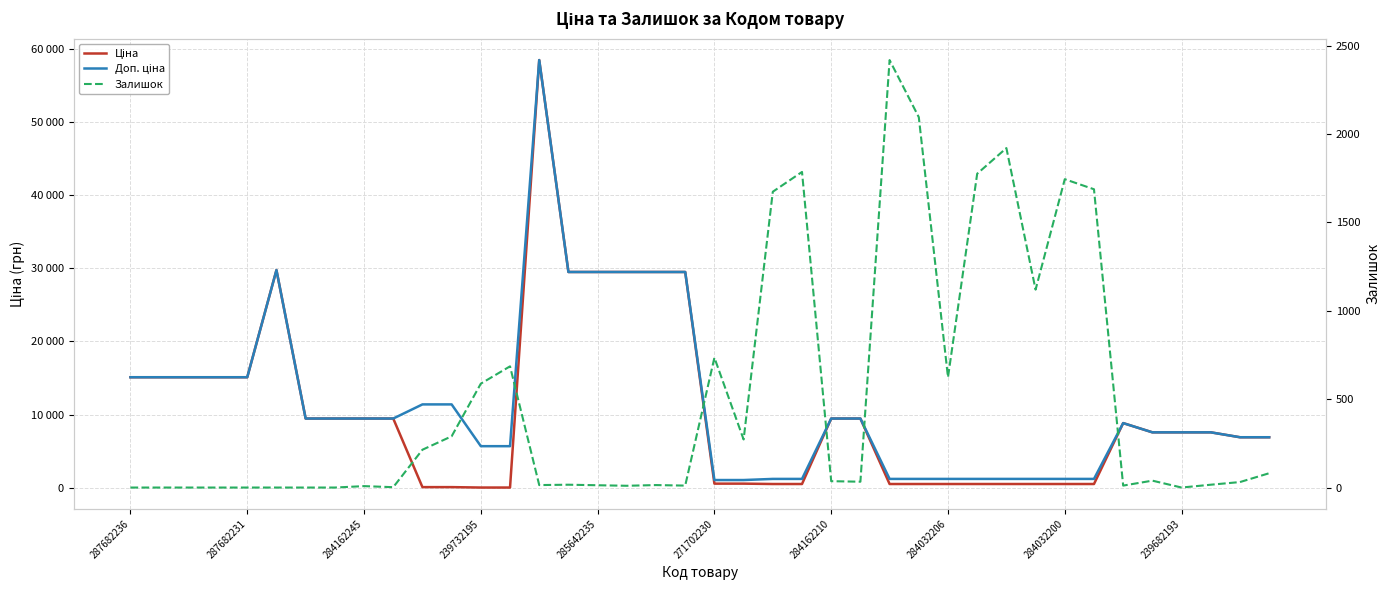

What is the difference between the Ціна values at 271702230 and 287682236?

14530.1